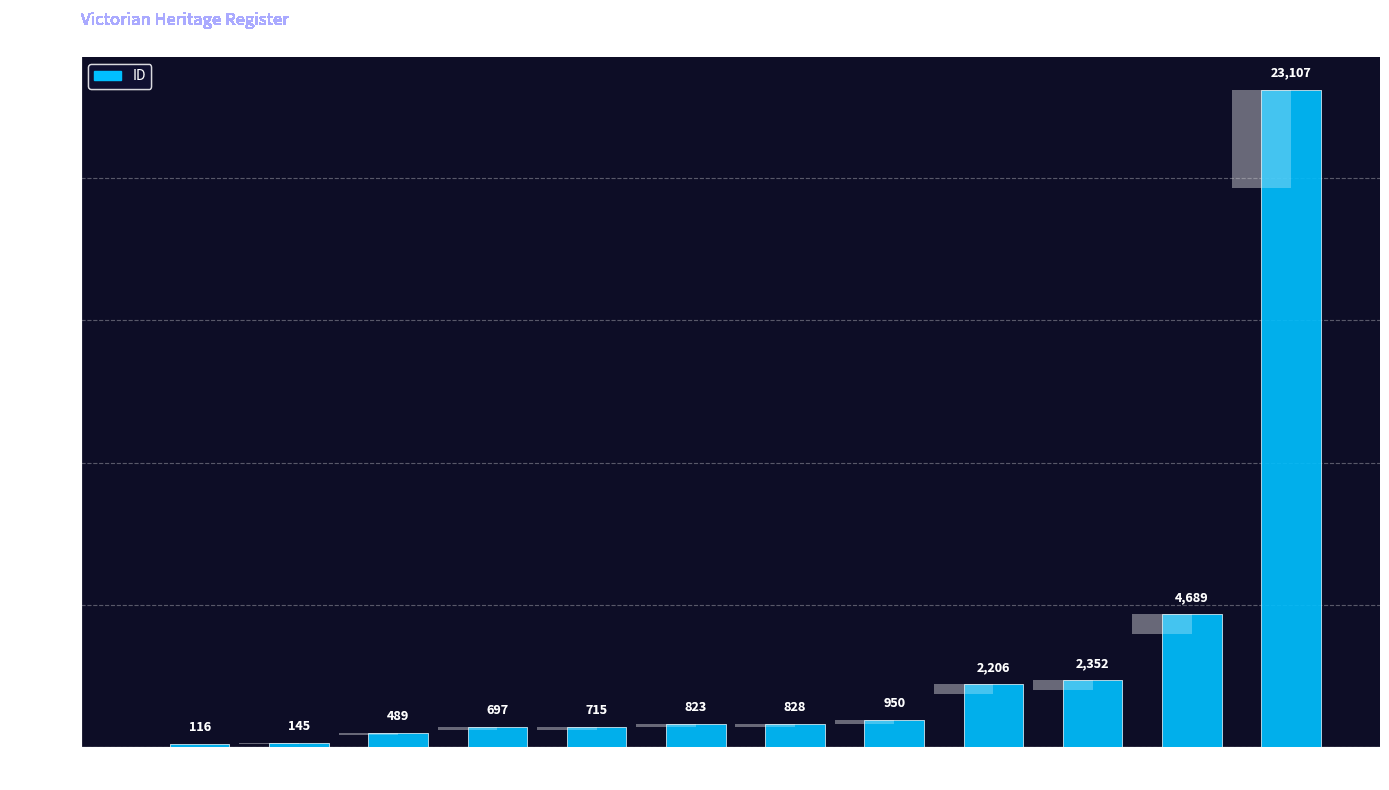

List the labels in order of value, smallest first.

BURKE MUSEUM, MASONIC HALL, FORMER EASTERN
HILL HOTEL, MELBOURNE SAVAGE
CLUB, THE MELBOURNE CLUB, ROYAL SOCIETY
OF VICTORIA, THE AUSTRALIAN CLUB, PORTLAND CLUB, FORMER LAUDERS
RIDING SCHOOL, PORT ALBERT
MARITIME MUSEUM, FORMER CUSTOMS HOUSE, BLACK HORSE
INN (Former)